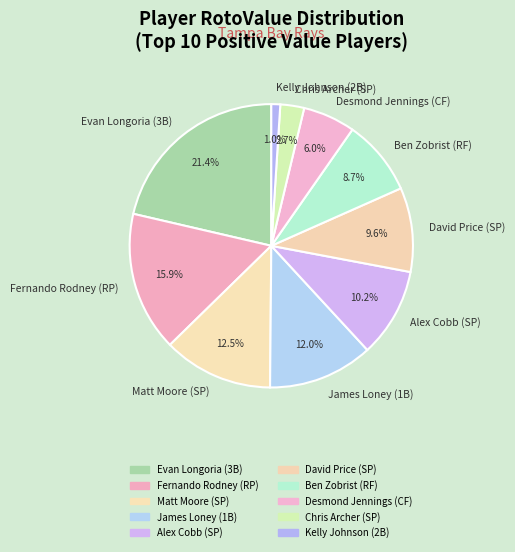

What percentage is NOT represented by David Price (SP)?

90.4%